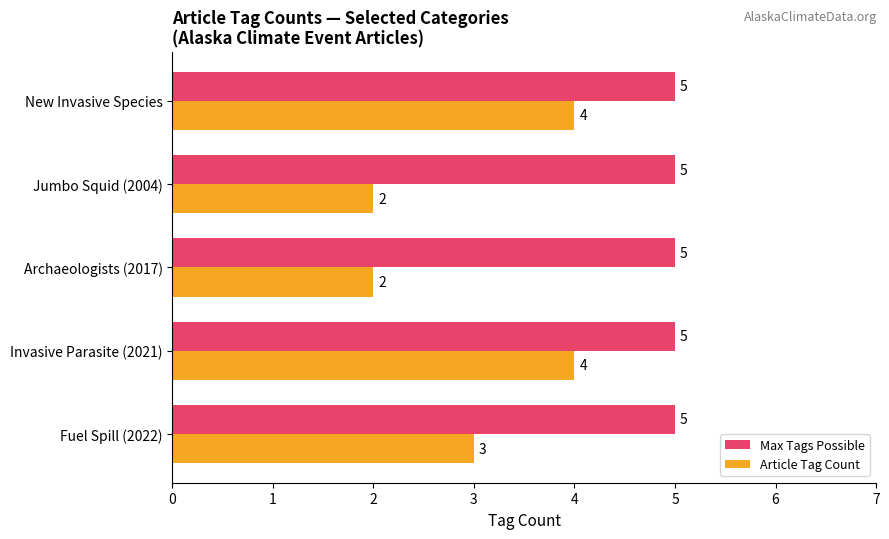

Is it true that Max Tags Possible equals 5 at Invasive Parasite (2021)?

True